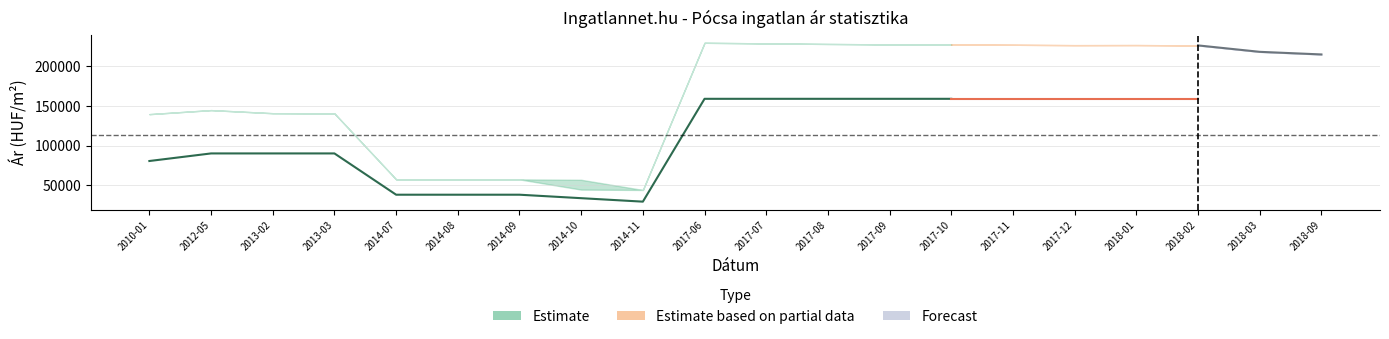

Which has a higher value, 2013-03 or 2017-12?

2017-12